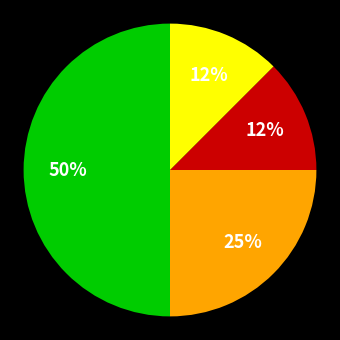

To the nearest percent, what is the average slice percentage?

25%